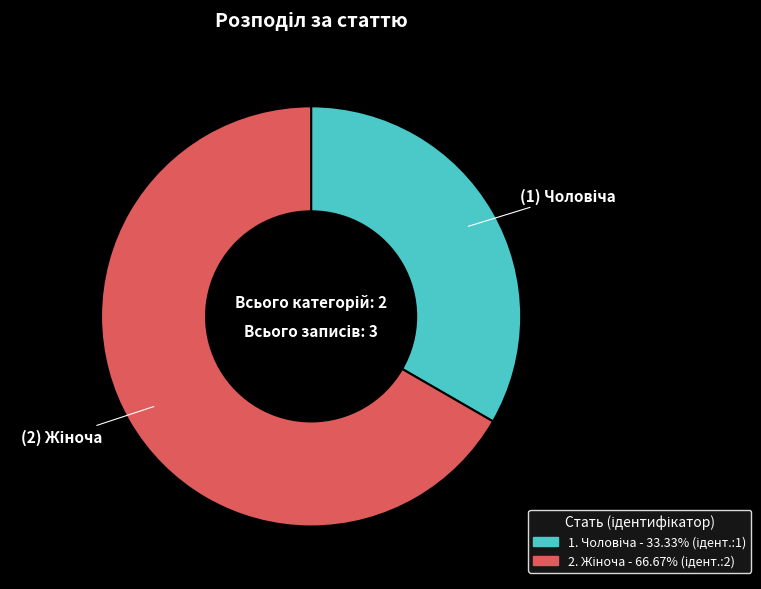

Is there any slice that represents more than half of the pie?

Yes